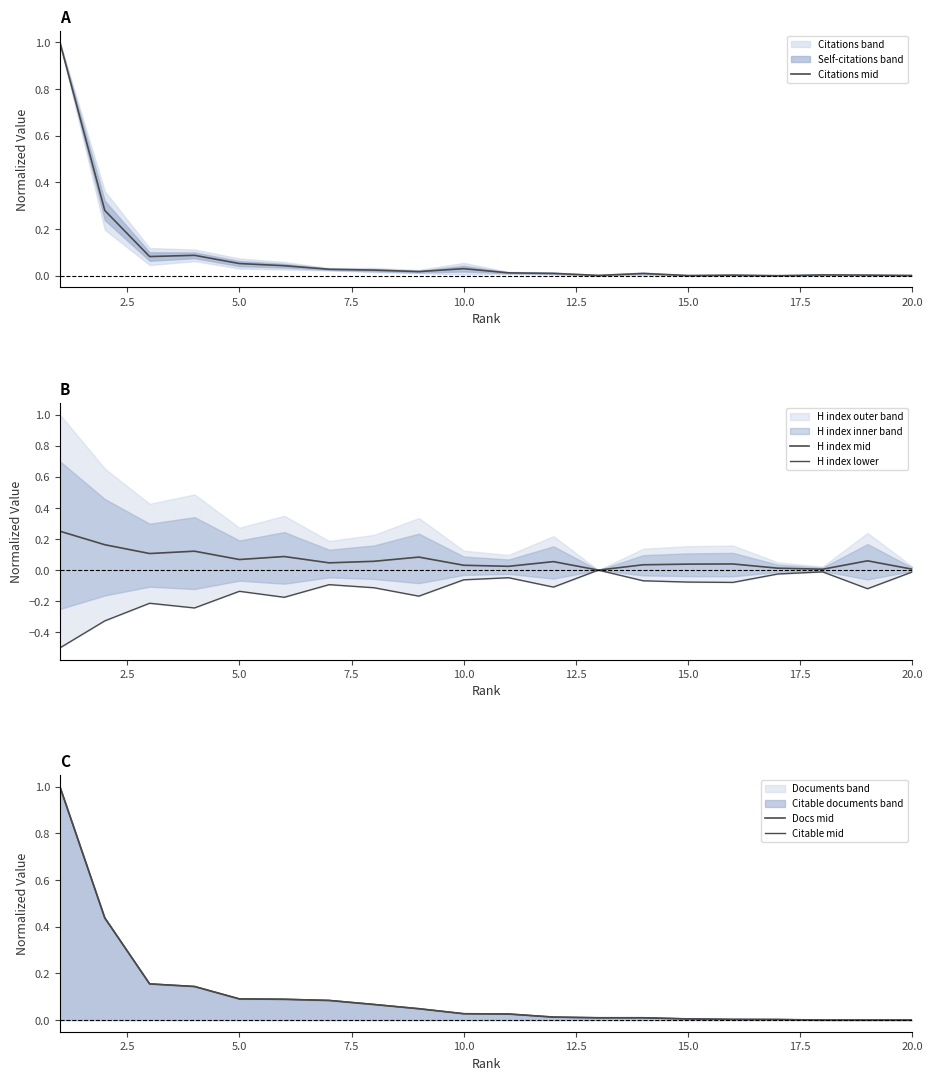

What is the difference between the maximum and minimum values in the H index mid series?

0.2